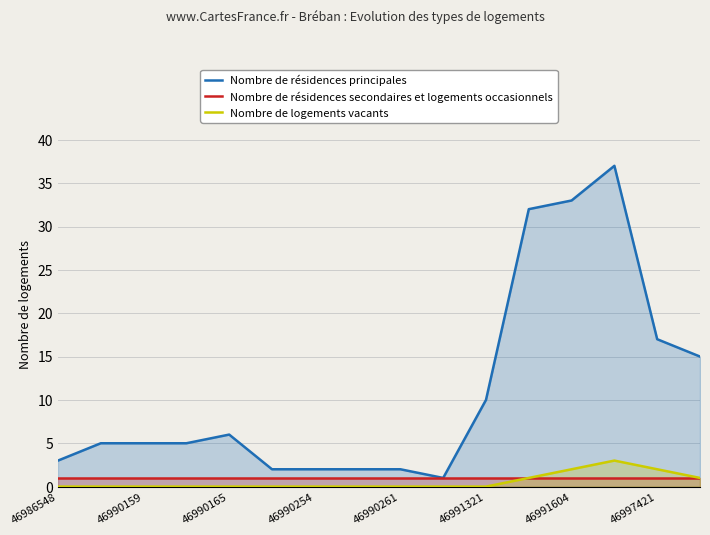

Which series has the largest total across all categories?

Nombre de résidences principales